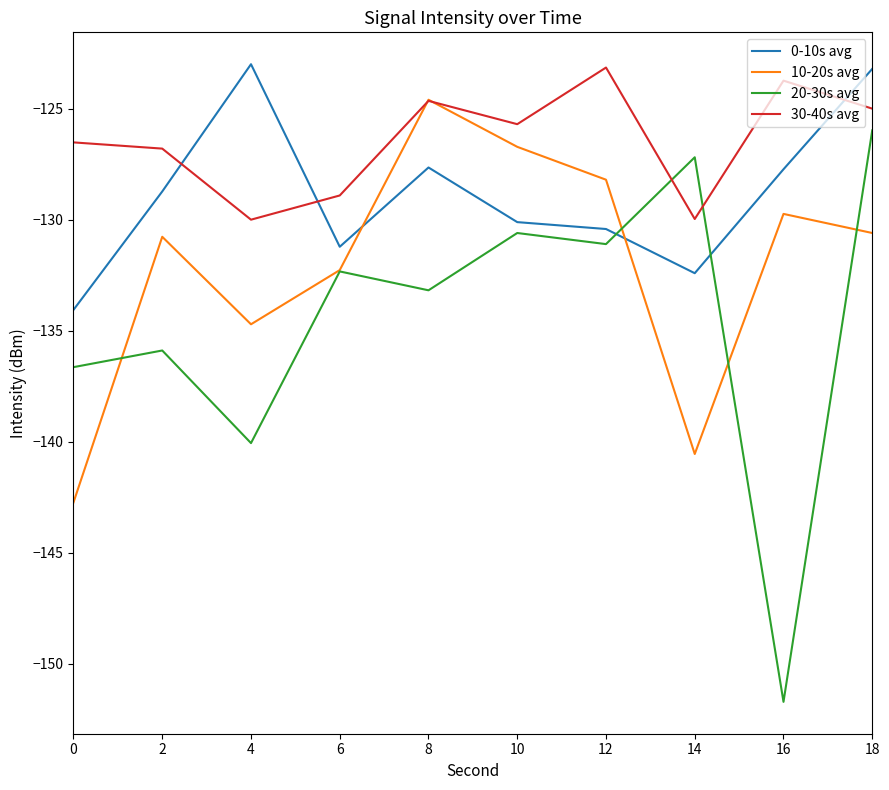

At which label does 20-30s avg reach its peak?

18